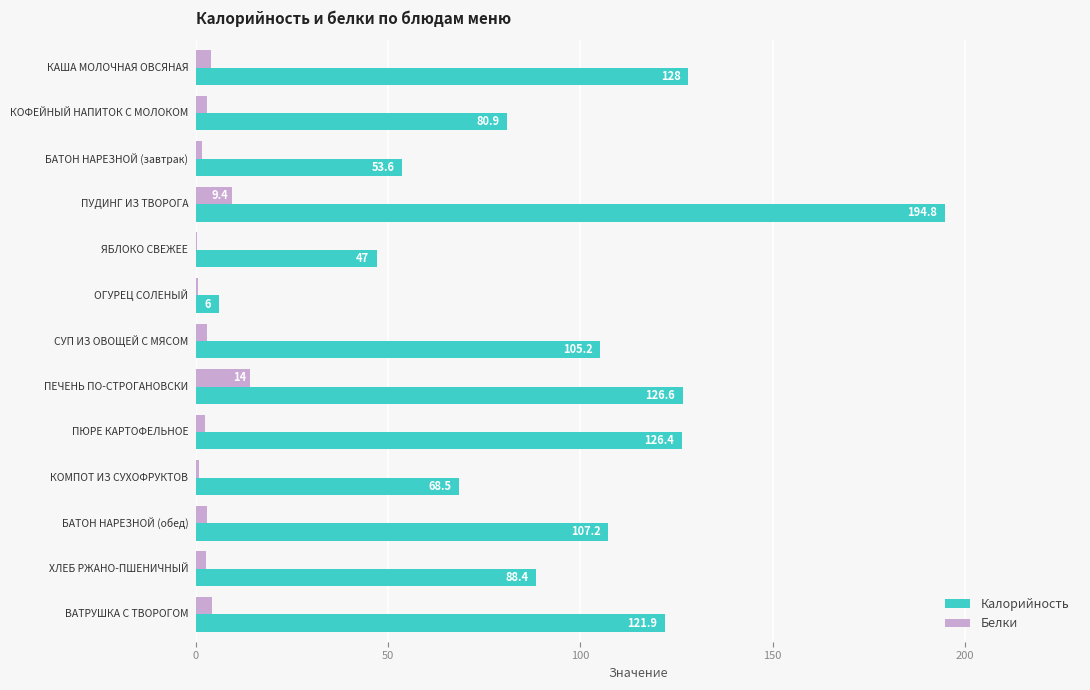

Which series has the largest total across all categories?

Калорийность